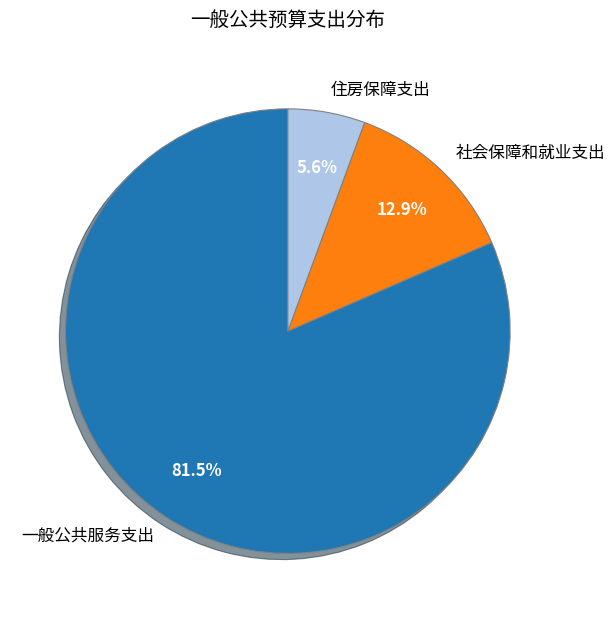

Which slice is the smallest?

住房保障支出